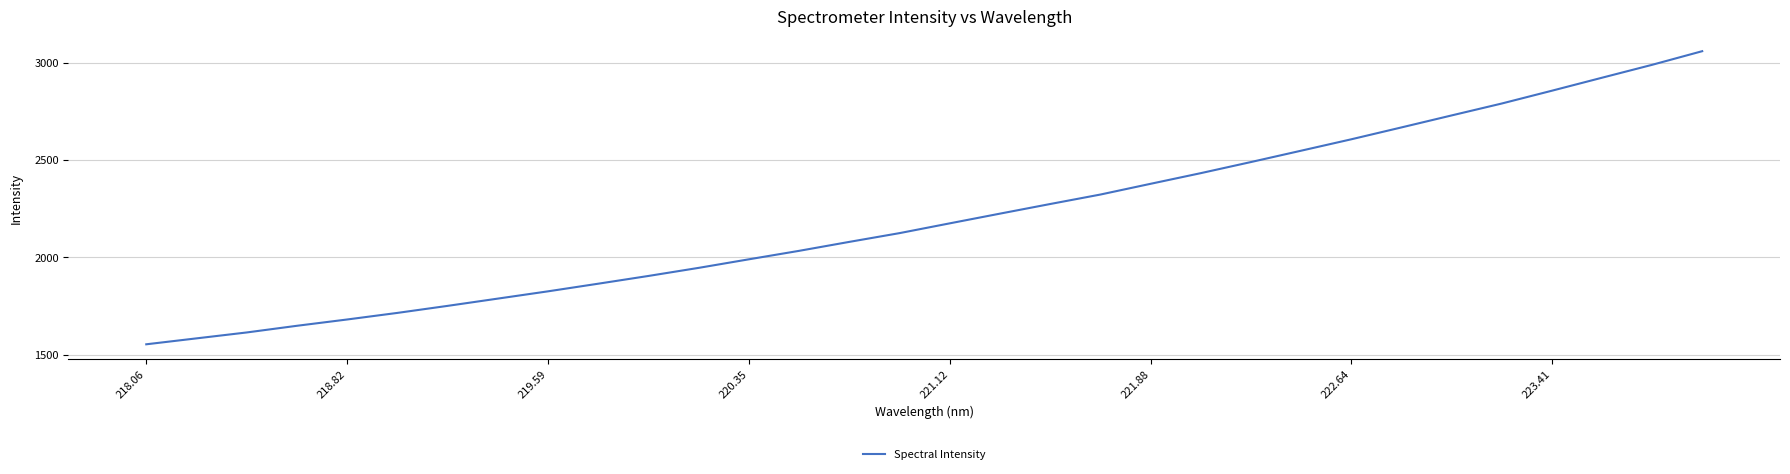

What is the greatest value displayed?

3058.8